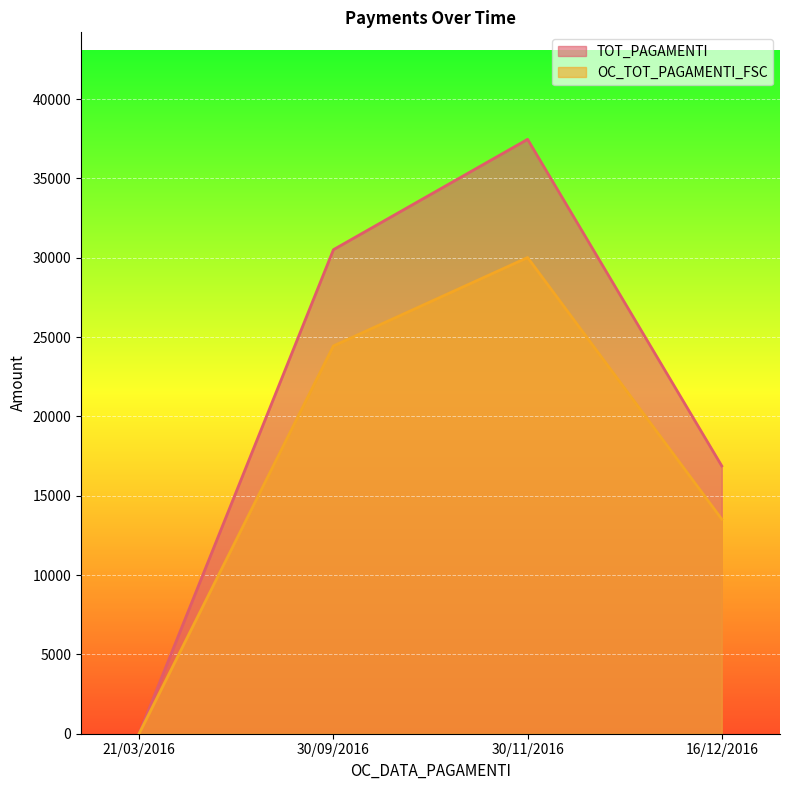

Which series changed the most between 21/03/2016 and 30/09/2016?

TOT_PAGAMENTI